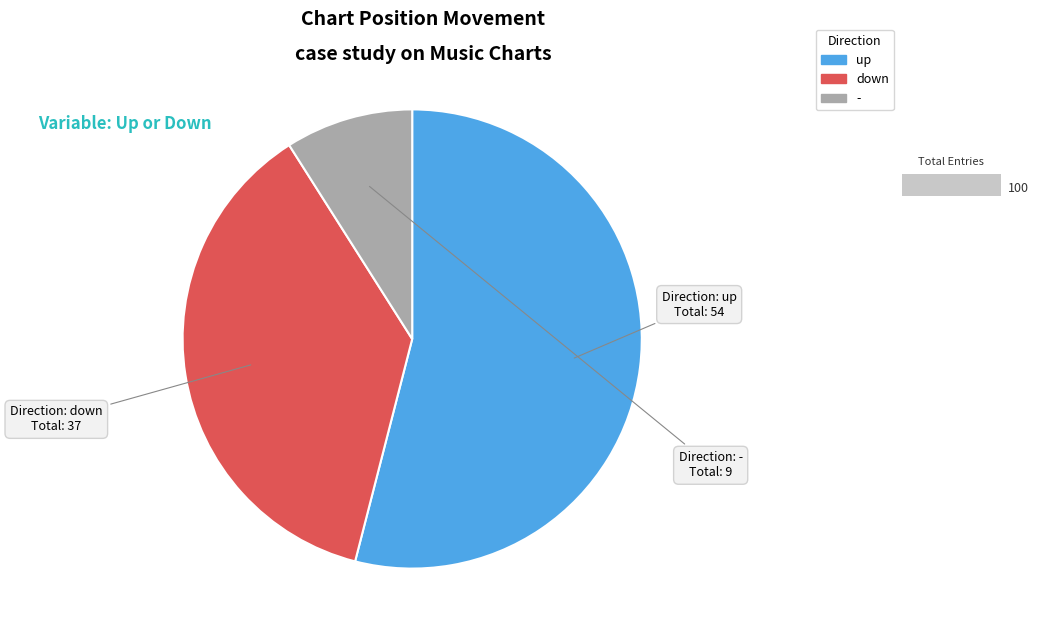

True or false: up accounts for 48% of the total.

False